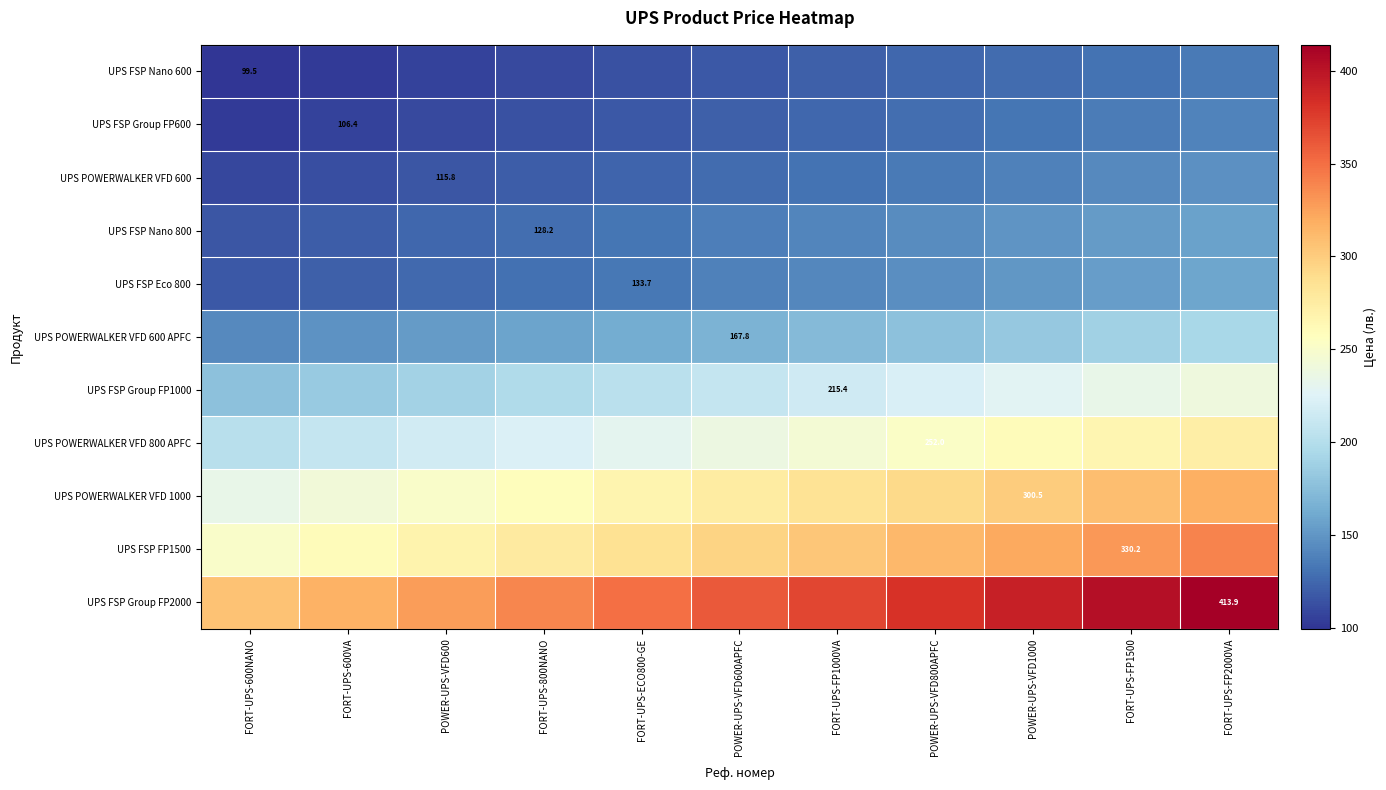

What is the difference between the second highest and minimum values in the UPS POWERWALKER VFD 600 series?

34.4